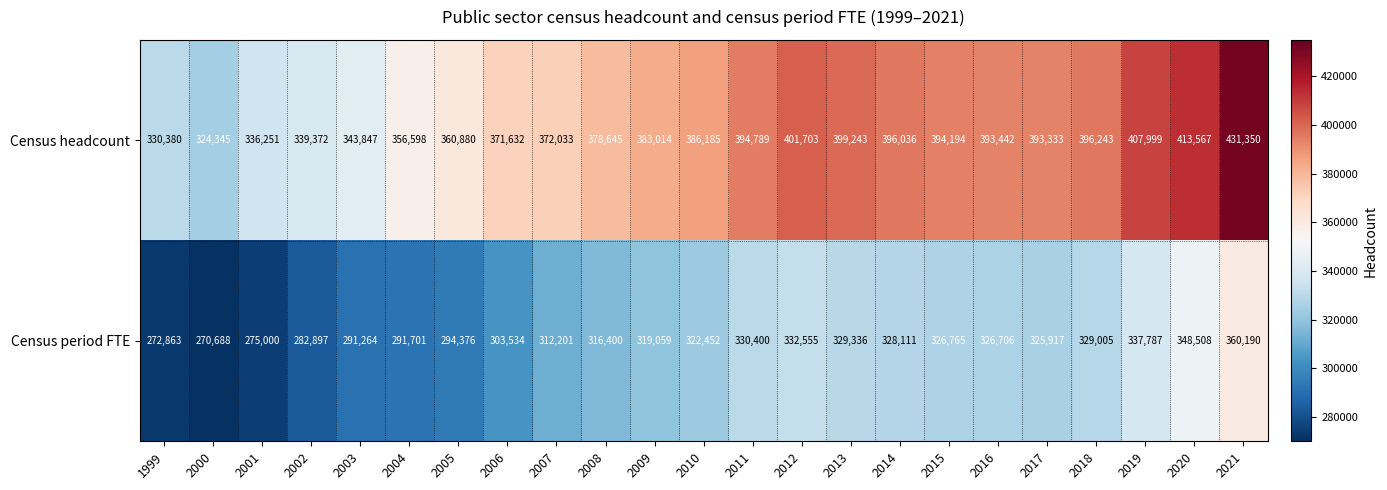

What is the sum of all Census period FTE values?

7227715